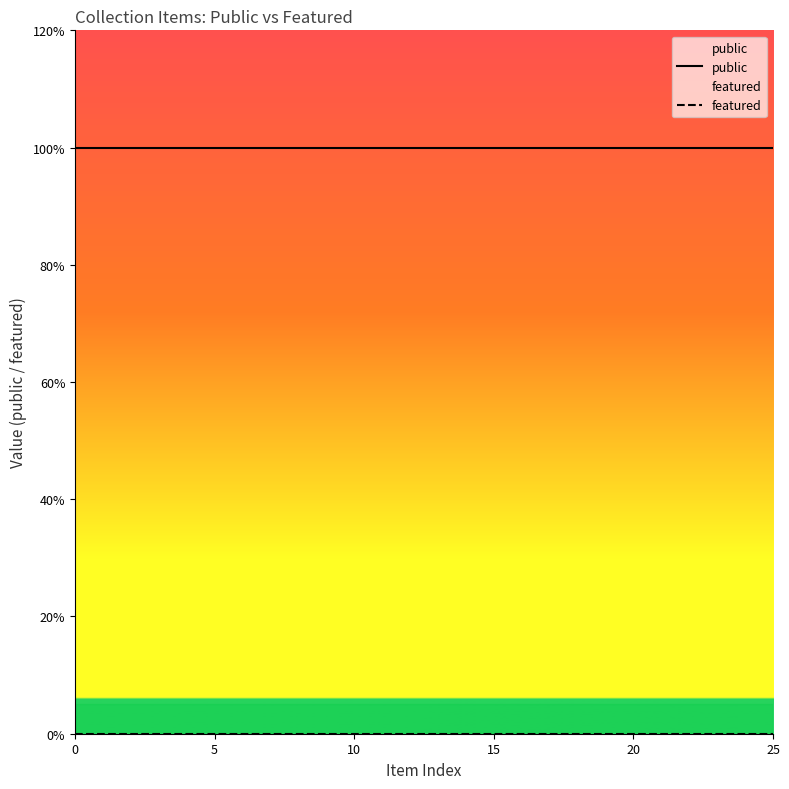

How many lines are shown in the chart?

2